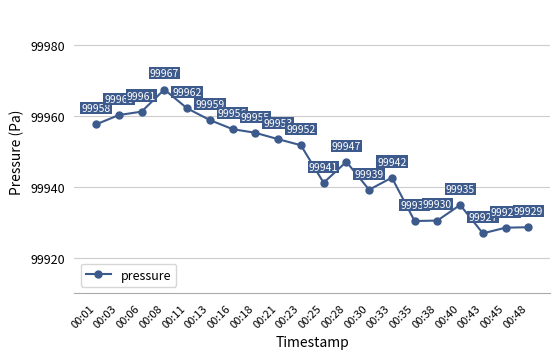

True or false: the data shows 99942.5 at 00:33.

True